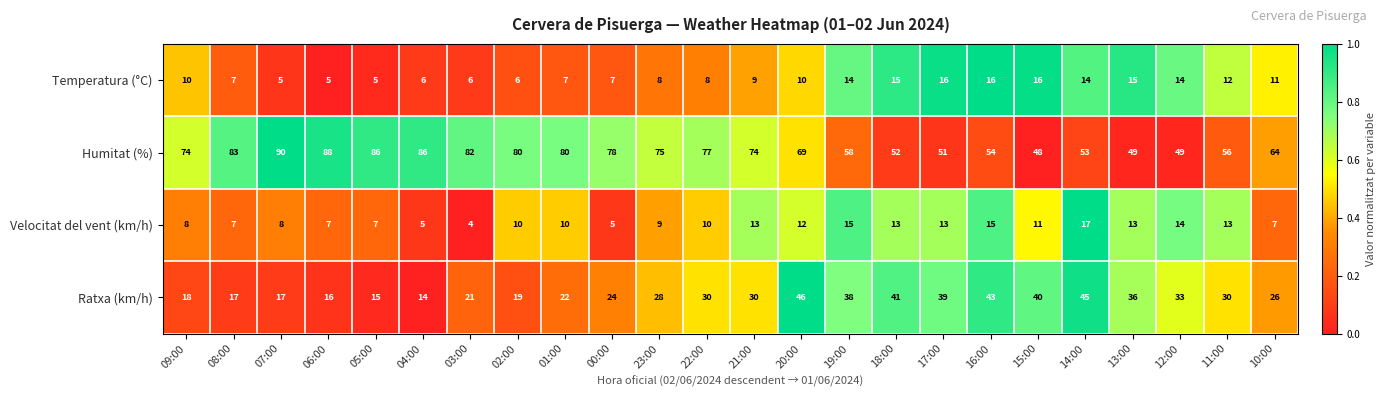

What is the sum of the Velocitat del vent (km/h) values at 20:00 and 12:00?

26